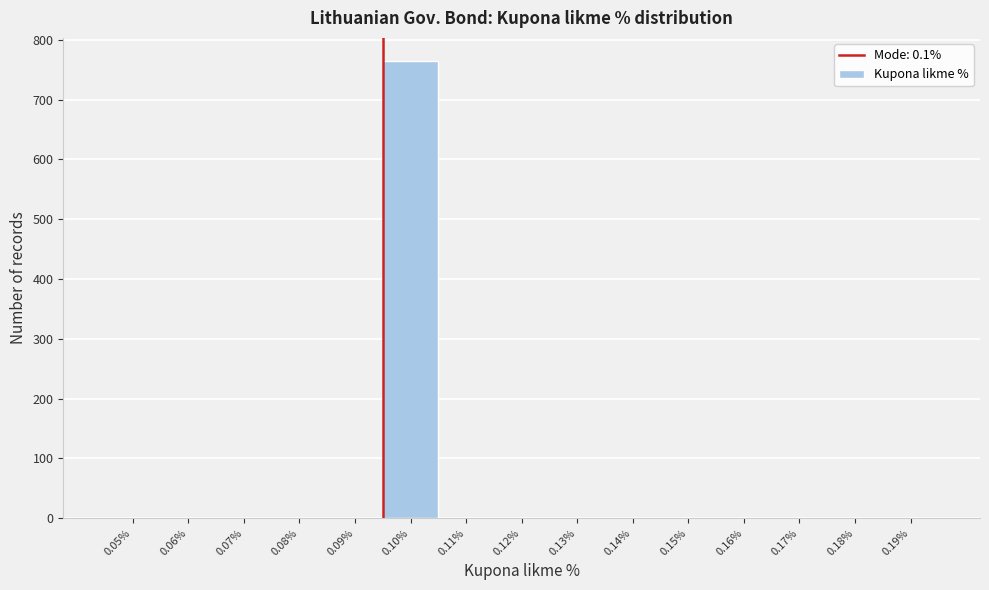

Reading left to right, list all the values displayed in this chart.

0.05%=0	0.06%=0	0.07%=0	0.08%=0	0.09%=0	0.10%=765	0.11%=0	0.12%=0	0.13%=0	0.14%=0	0.15%=0	0.16%=0	0.17%=0	0.18%=0	0.19%=0